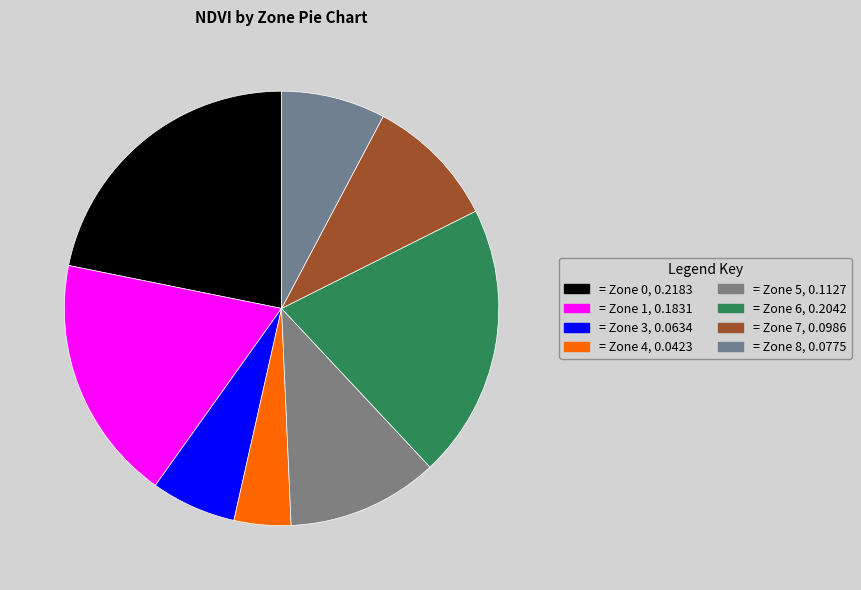

Does any single category account for the majority?

No